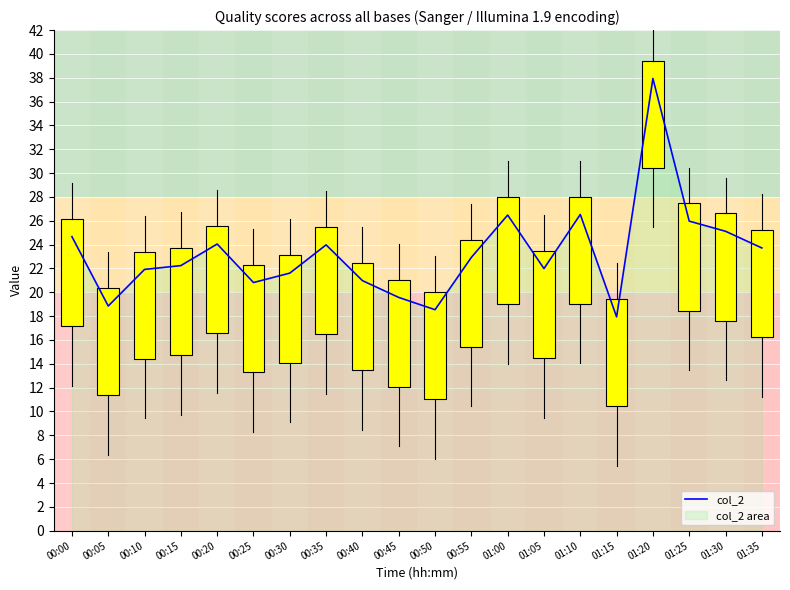

How many interior local peaks (higher than both neighbors) does the data have?

5